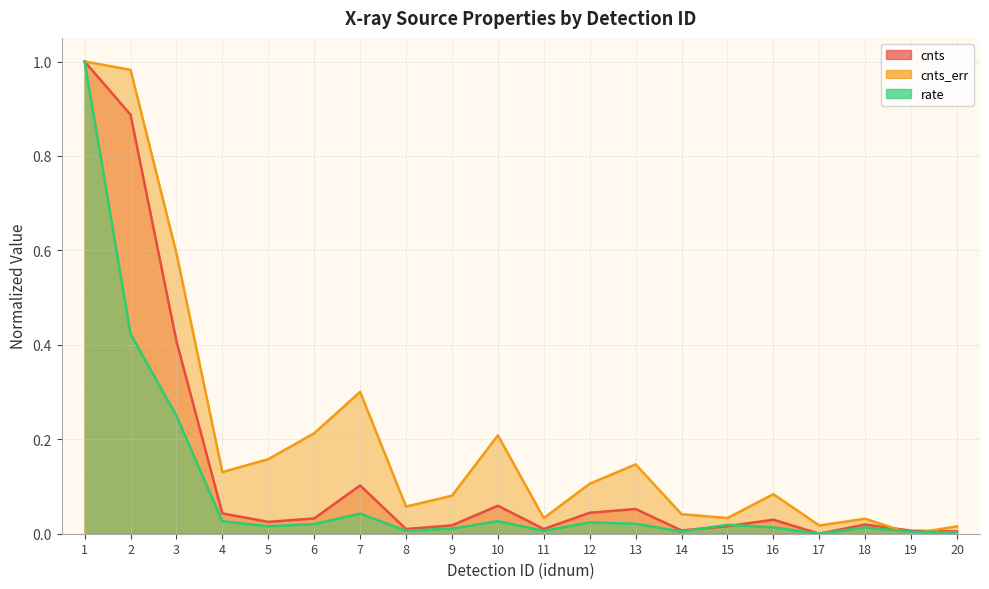

Which series changed the most between 6 and 12?

cnts_err